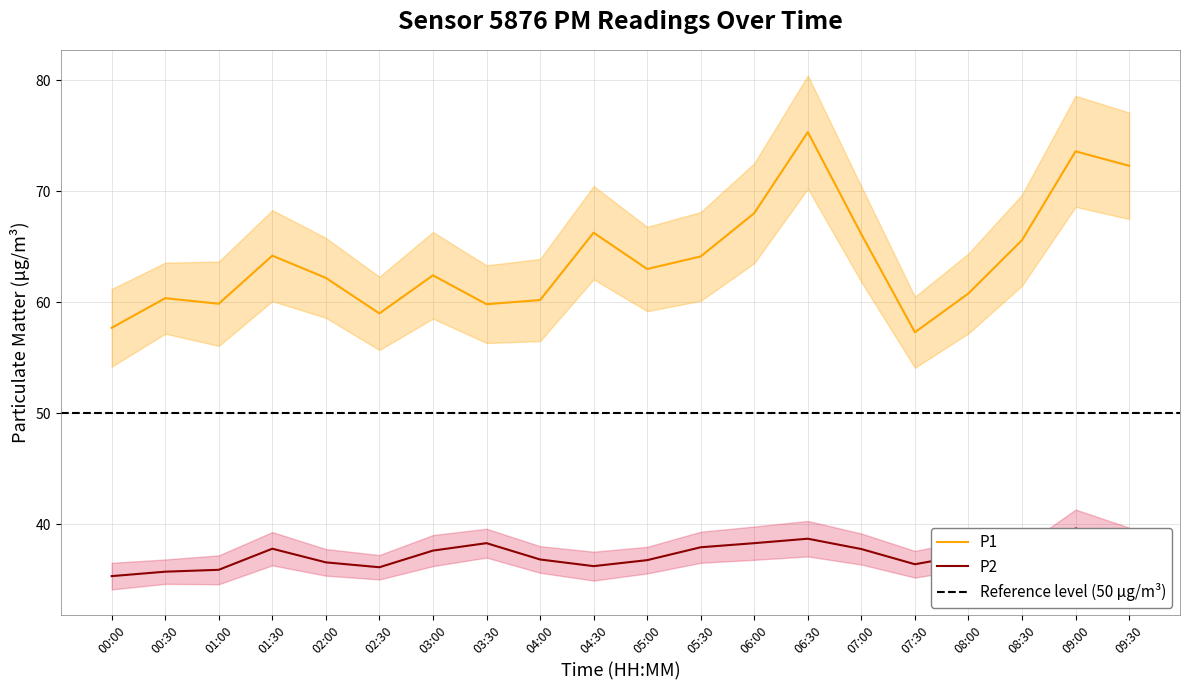

Reading left to right, list all the values displayed in this chart.

P1: 57.7	60.4	59.9	64.2	62.2	59.0	62.4	59.8	60.2	66.3	63.0	64.1	68.0	75.3	66.1	57.3	60.8	65.6	73.6	72.3
P2: 35.3	35.7	35.9	37.8	36.6	36.1	37.6	38.3	36.8	36.2	36.8	37.9	38.3	38.7	37.8	36.4	37.3	36.6	39.6	38.2